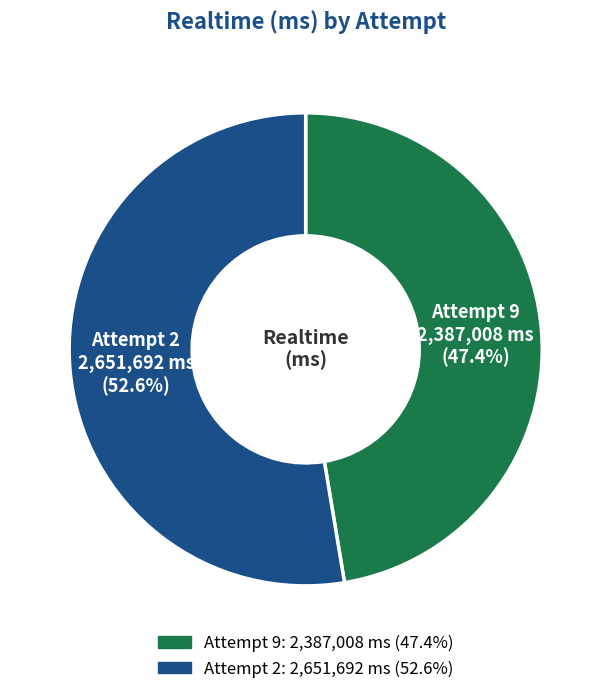

To the nearest percent, what is the difference between the largest and smallest slice percentages?

5%